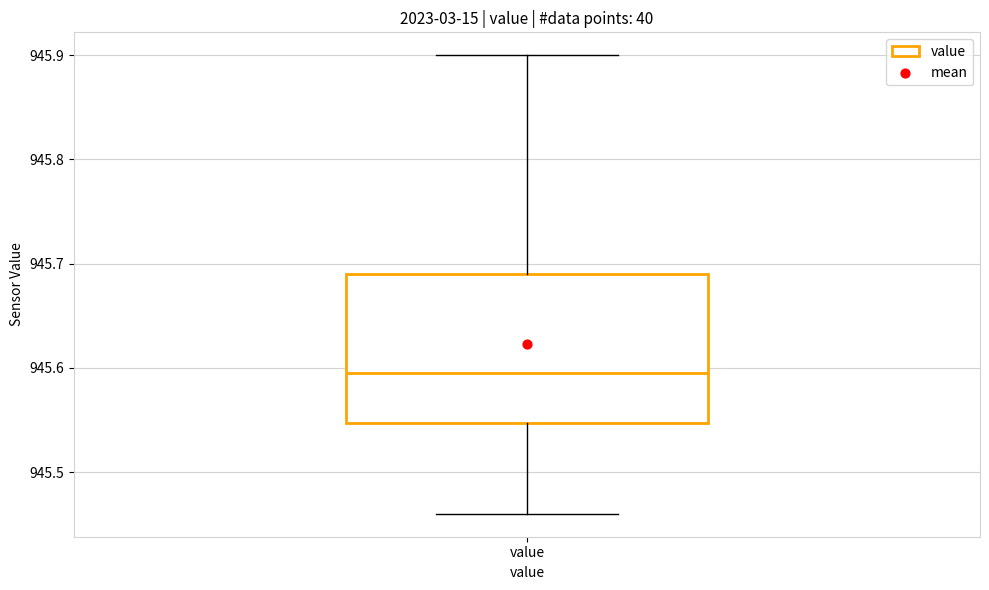

Where does the lower whisker of the box for value end on the y-axis? The values are not printed on the chart, so give them approximately, as read against the axis.

945.46